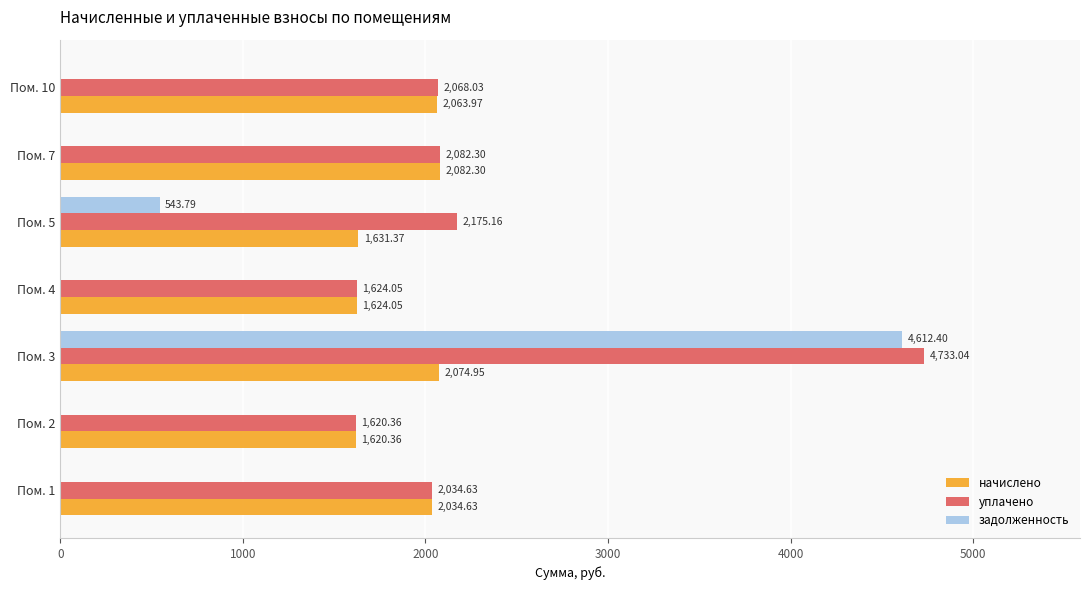

Which series has the widest spread of values?

задолженность